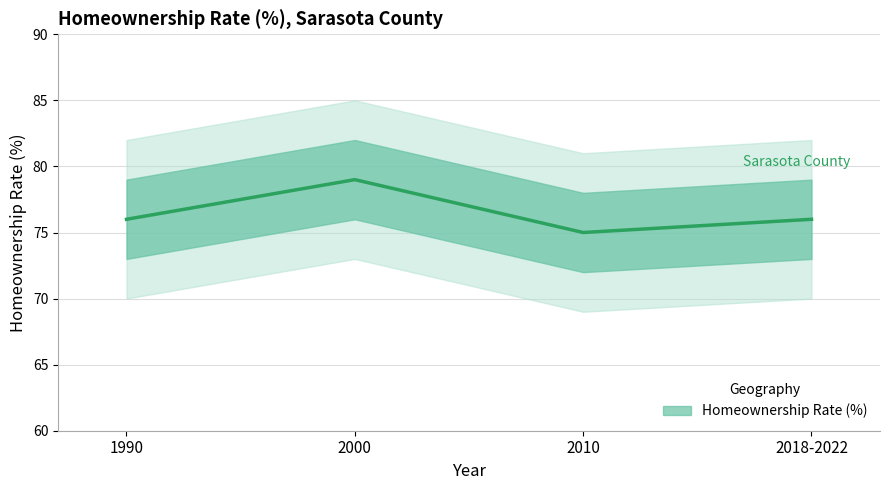

Rank the categories by value from lowest to highest.

2010, 1990, 2018-2022, 2000